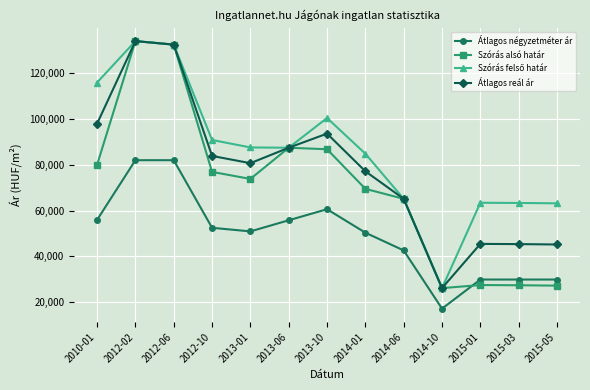

Which category has the highest value across all series?

2012-02